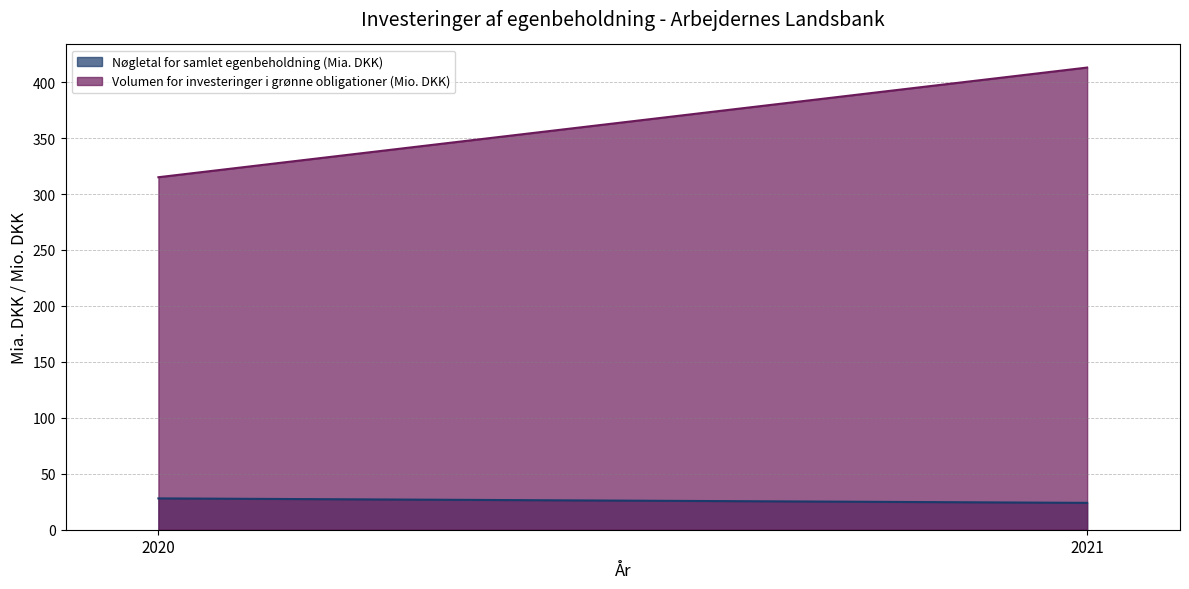

How many lines are shown in the chart?

2